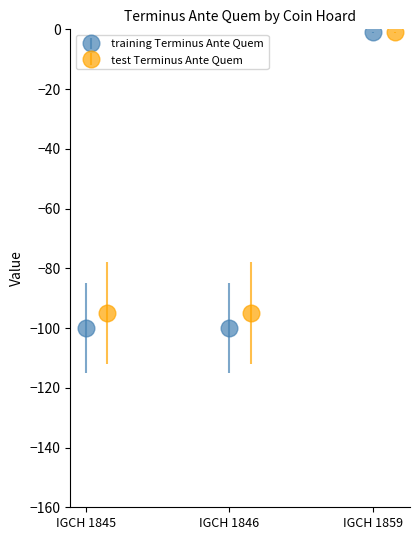

At which category does the chart reach its minimum across all series?

IGCH 1845